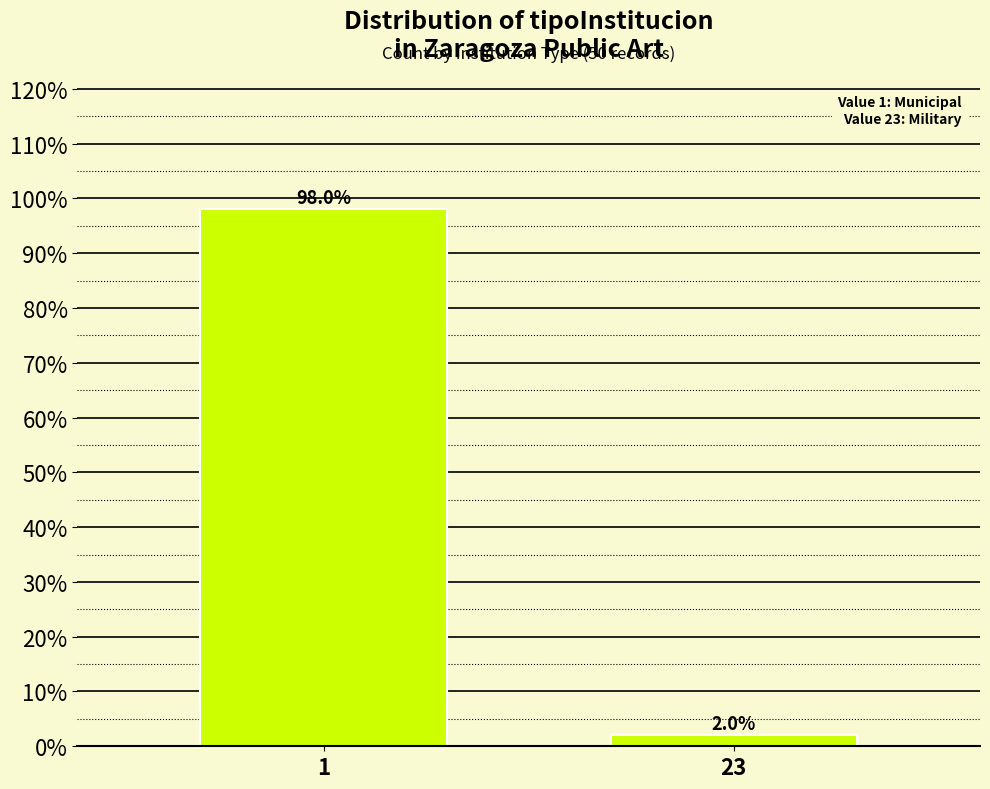

Reading left to right, extract all data points from this chart.

1=98	23=2